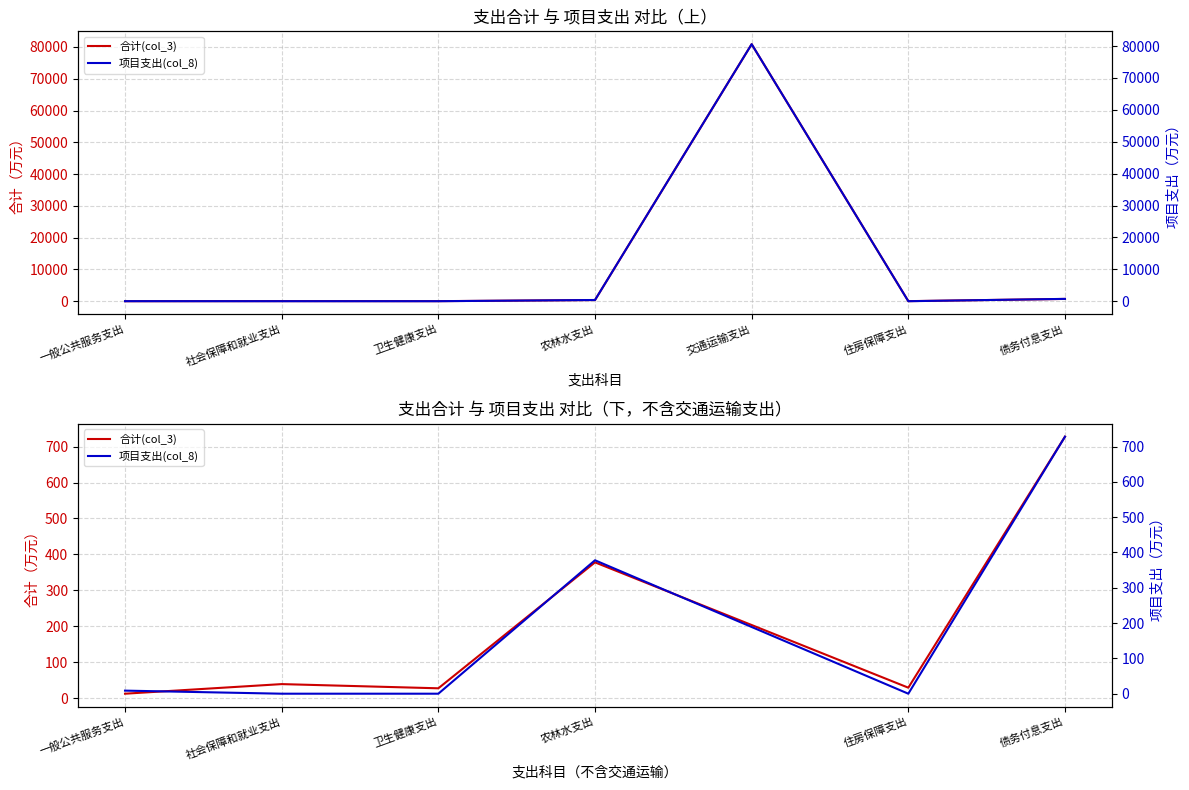

How many data points in 项目支出(col_8) are above 8?

3